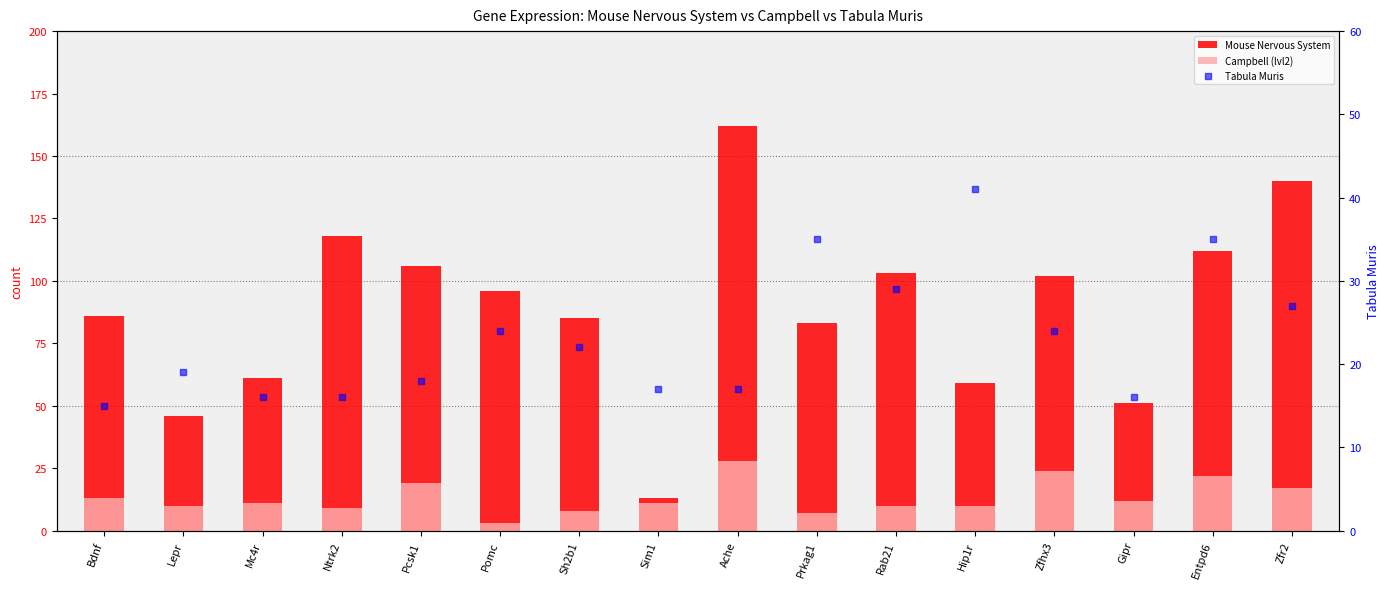

Which series has the widest spread of Y values?

Mouse Nervous System